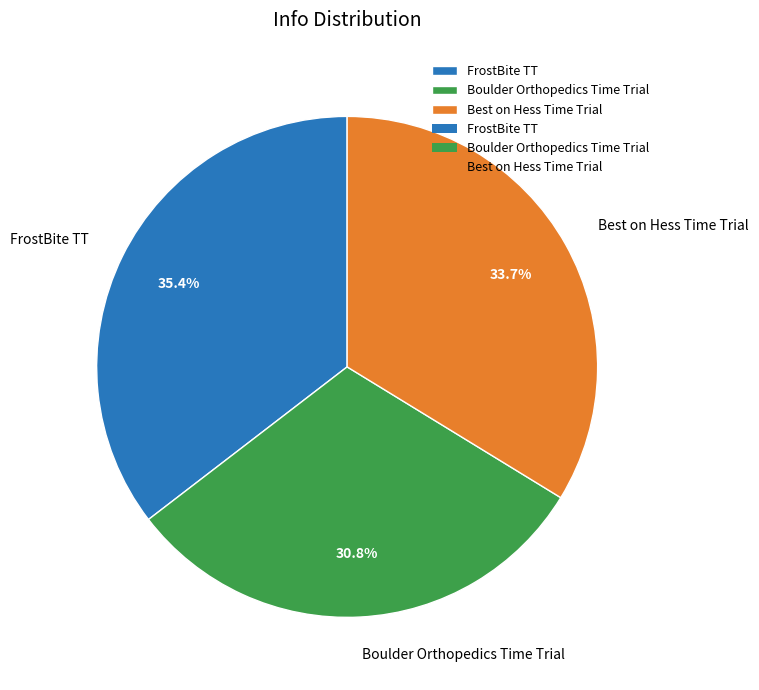

How much of the chart is everything except Best on Hess Time Trial?

66.3%